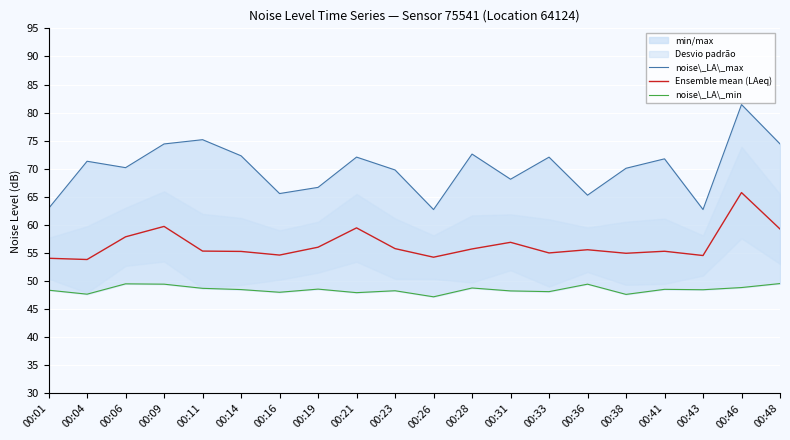

What is the spread (max minus min) of values at 00:26?

15.5